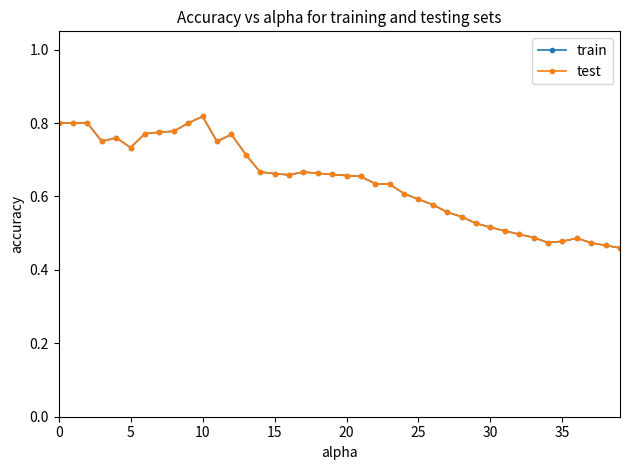

Which series has the widest spread of values?

train